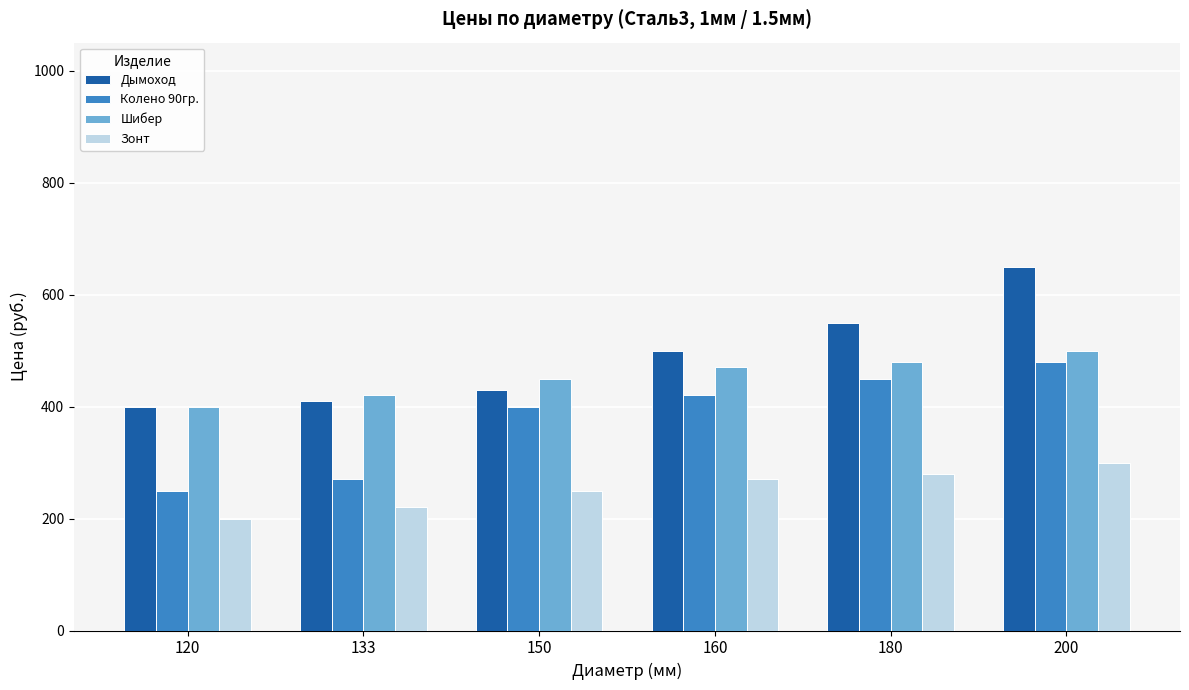

At which category is the sum across all series the highest?

200